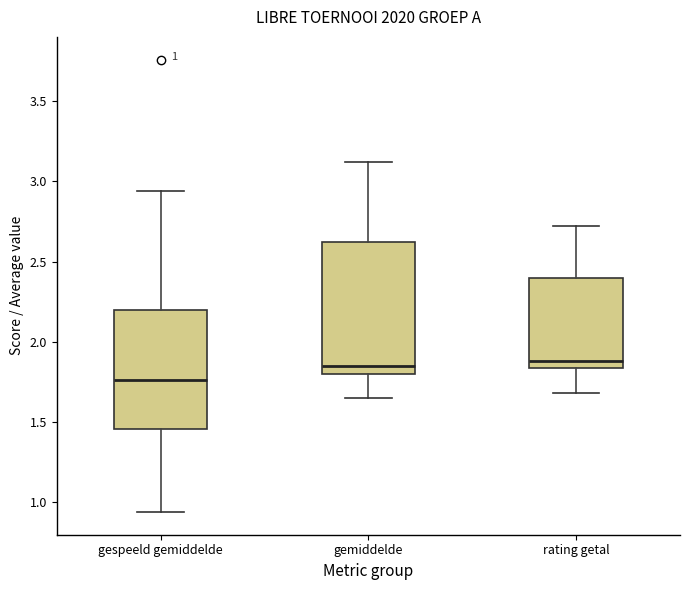

Comparing the boxes themselves (not the whiskers), which one is the tallest?

gemiddelde